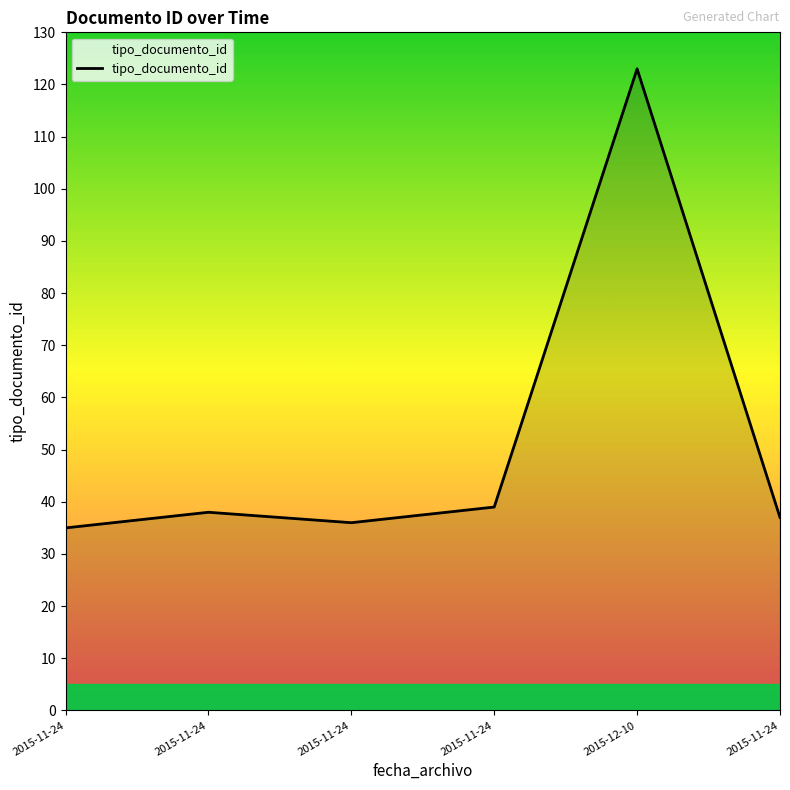

The chart shows a value of 36 at 2015-11-24. True or false?

True